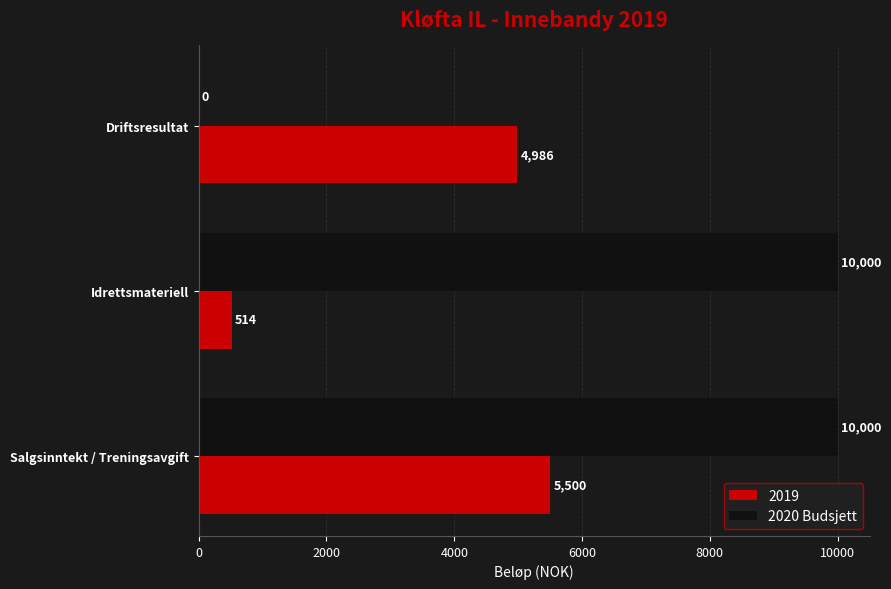

The 2020 Budsjett series shows 10000 at Idrettsmateriell. True or false?

True